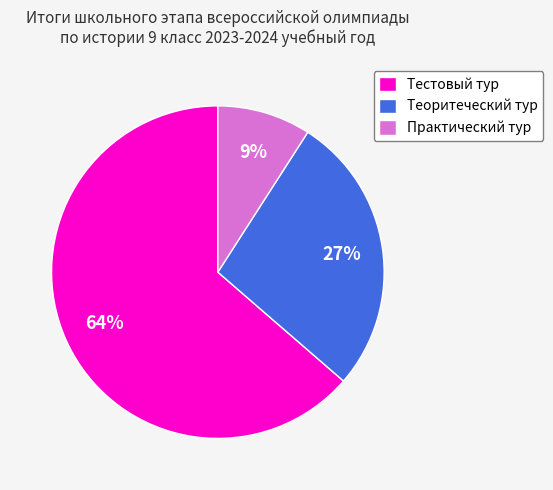

Do Тестовый тур and Теоритеческий тур together represent more than half of the pie?

Yes